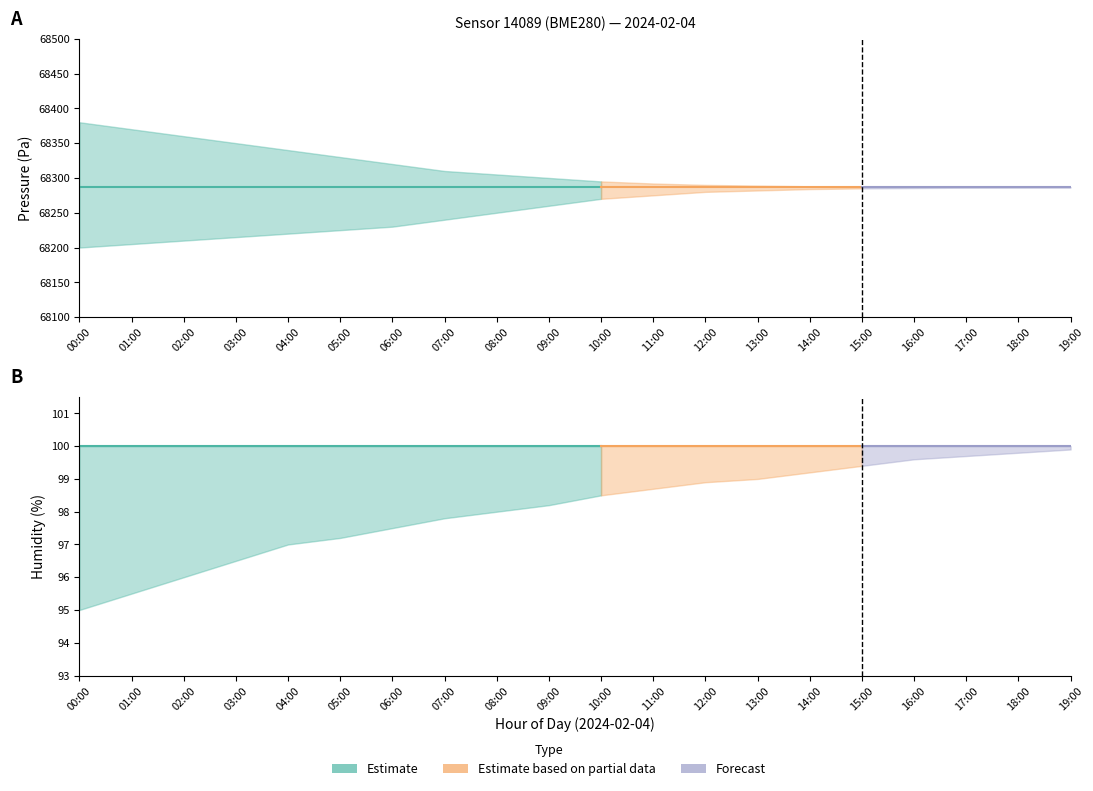

The value of pressure_high at 06:00 is 68320.0. True or false?

True